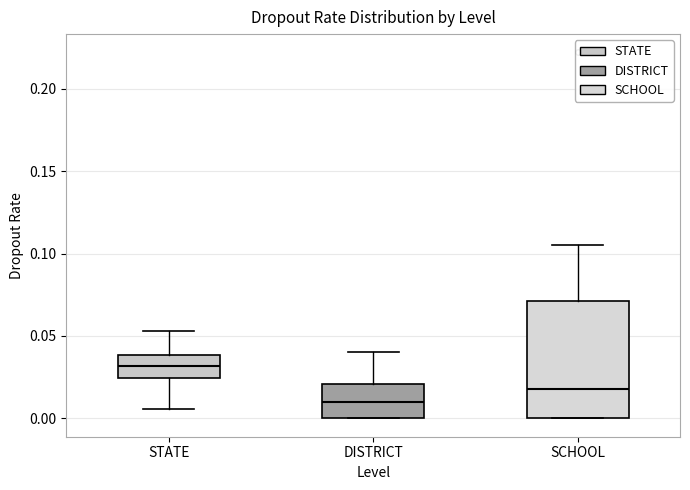

Reading left to right, transcribe this box plot: for each box, give where its median line is, the range the box spans, and where its two whiskers end, as read against the y-axis. The values are not printed on the chart, so give them approximately, as read against the axis.

STATE: median 0.030, box 0.025 to 0.040, whiskers 0.005 to 0.055
DISTRICT: median 0.010, box 0.000 to 0.020, whiskers 0.000 to 0.040
SCHOOL: median 0.020, box 0.000 to 0.070, whiskers 0.000 to 0.105